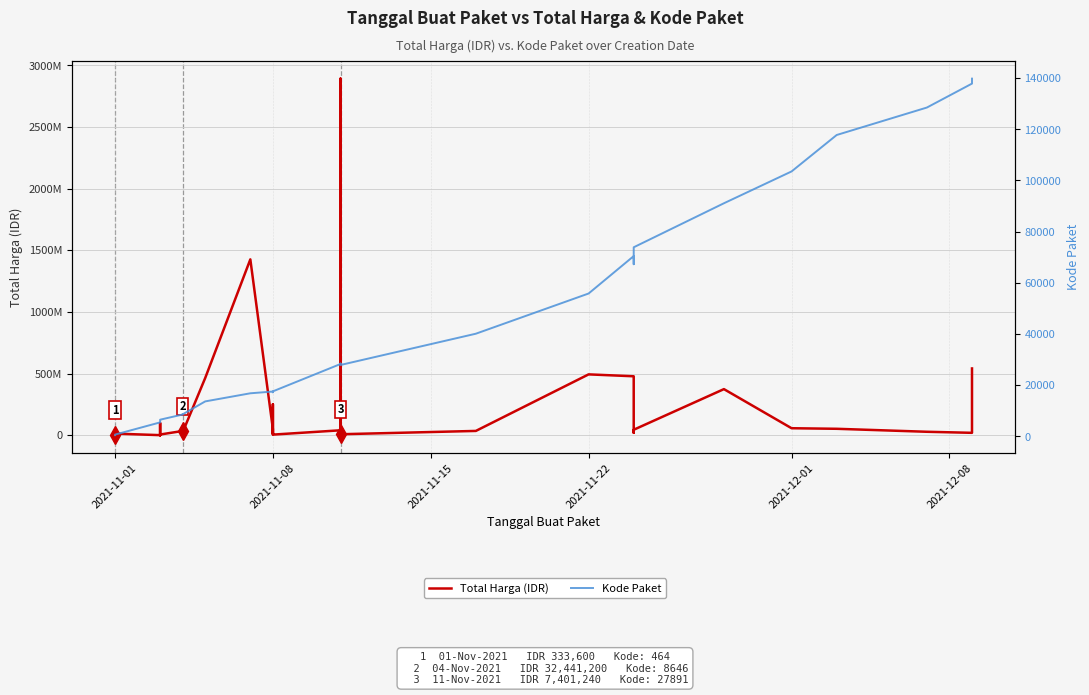

What are all the series names shown in the legend?

Total Harga (IDR), Kode Paket